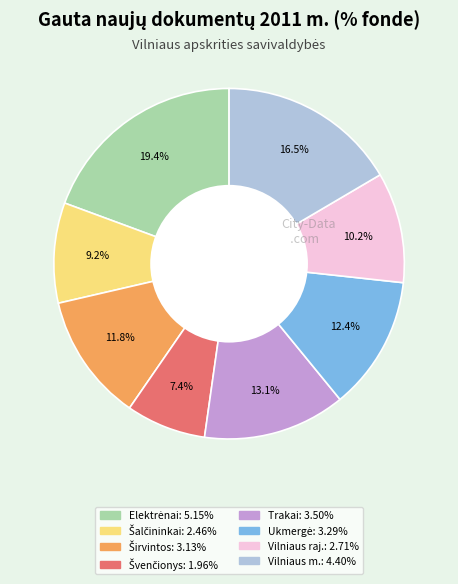

Is there any slice that represents more than half of the pie?

No